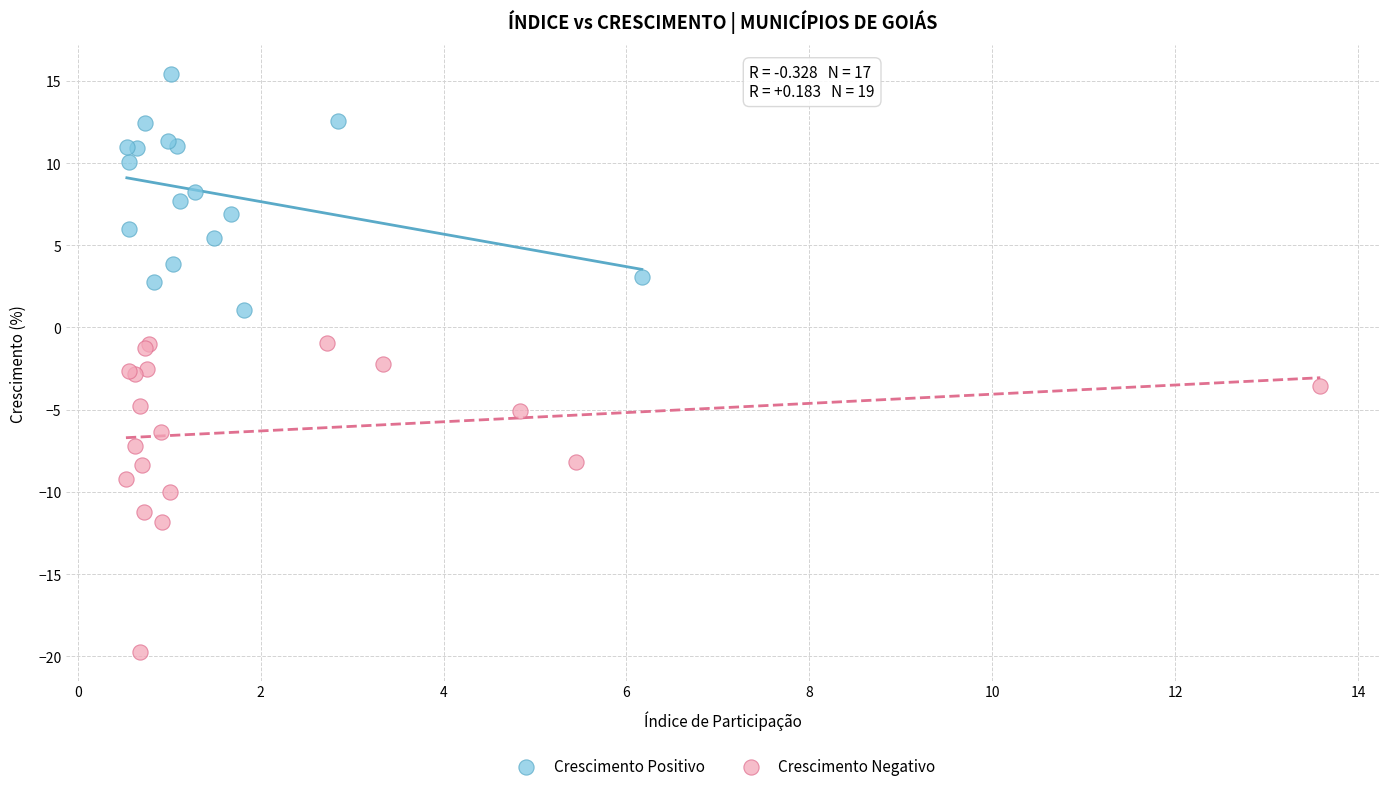

What are all the series names shown in the legend?

Crescimento Positivo, Crescimento Negativo